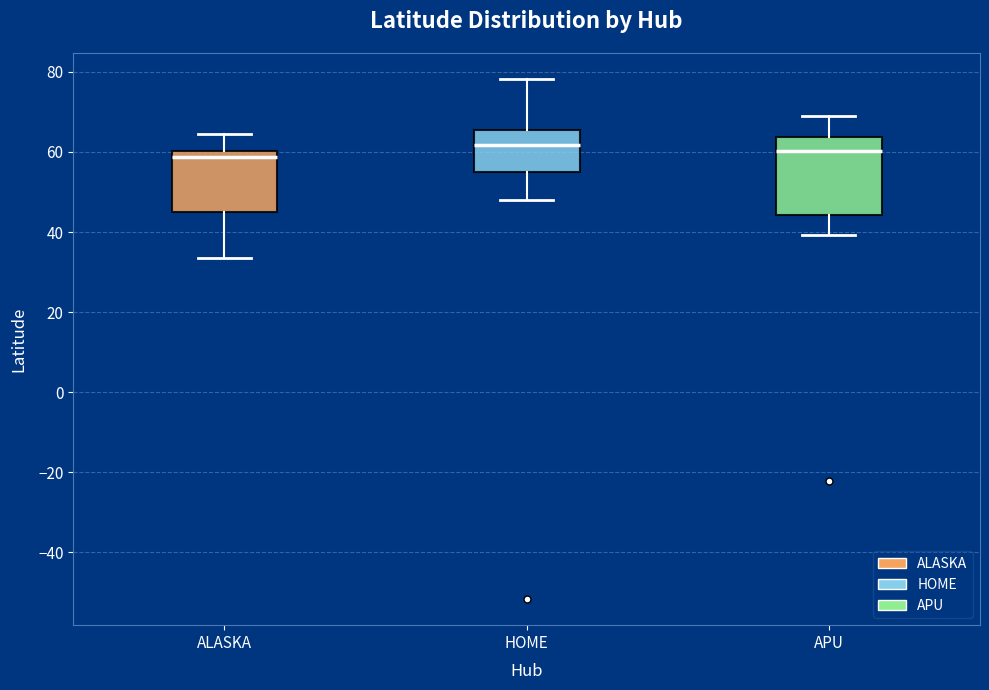

Where does the median line of the box for ALASKA sit on the y-axis? The values are not printed on the chart, so give them approximately, as read against the axis.

58